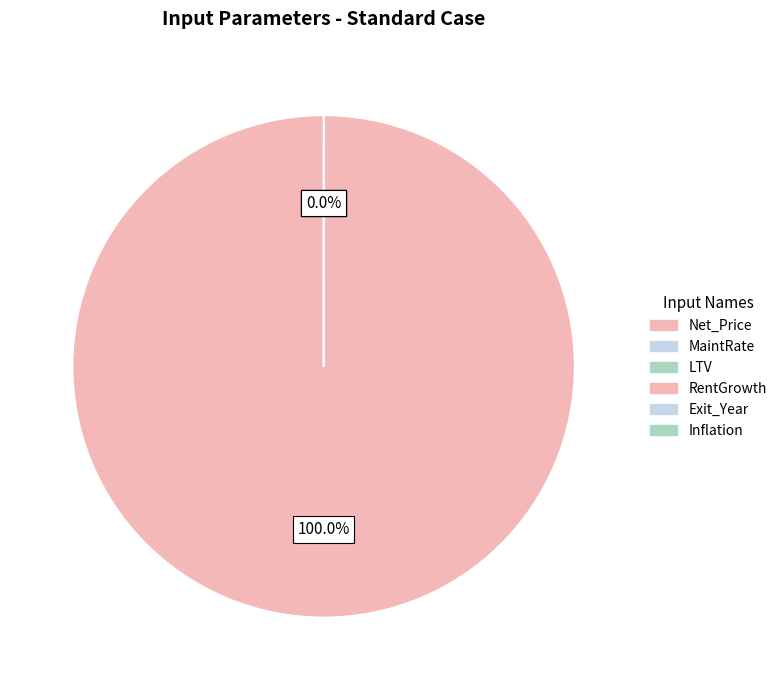

The Inflation slice represents 0% of the pie. True or false?

True